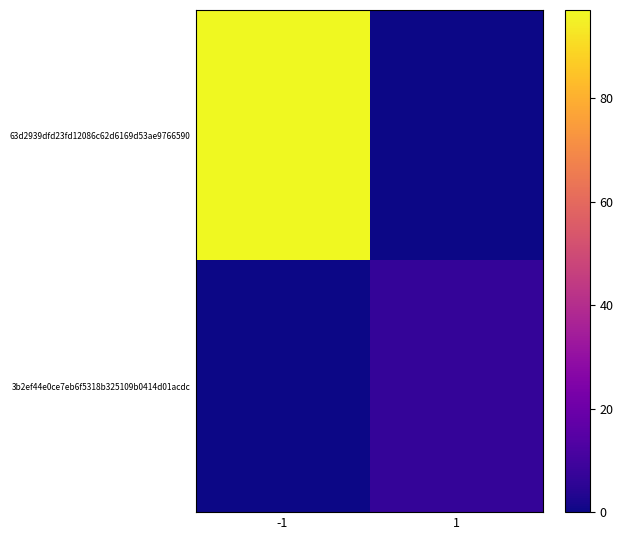

At which category does the chart reach its peak across all series?

-1